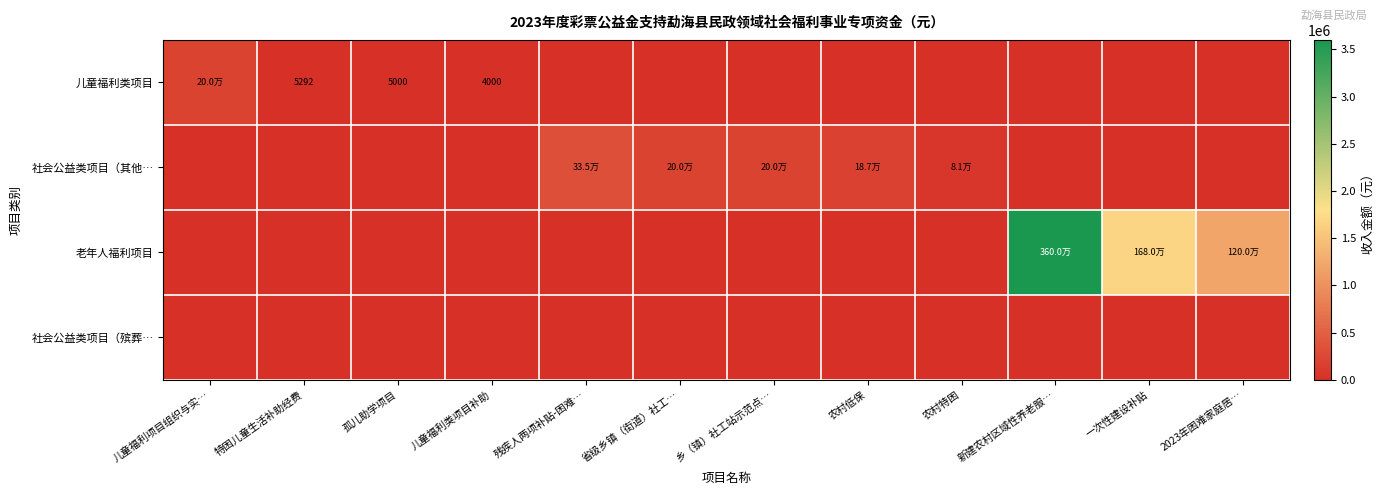

At 乡（镇）社工站示范点…, list the series in order from largest to smallest.

社会公益类项目（其他…, 儿童福利类项目, 老年人福利项目, 社会公益类项目（殡葬…